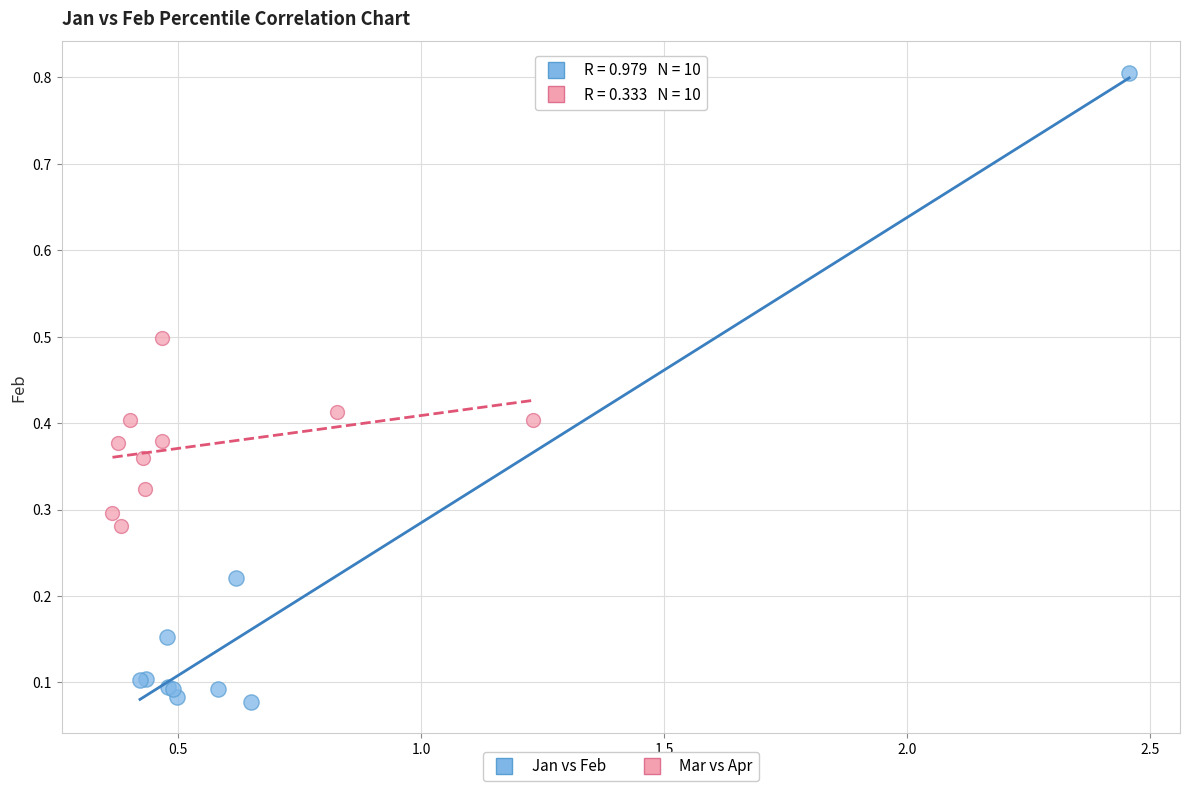

Which series contains the lowest Y value?

Jan vs Feb